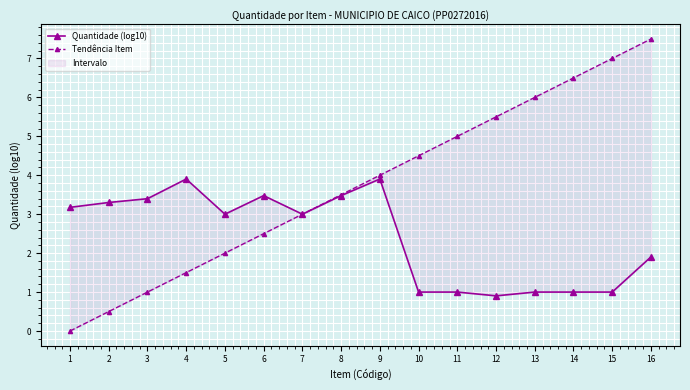

List the labels in order of Quantidade (log10) value, largest first.

4, 9, 6, 8, 3, 2, 1, 5, 7, 16, 10, 11, 13, 14, 15, 12